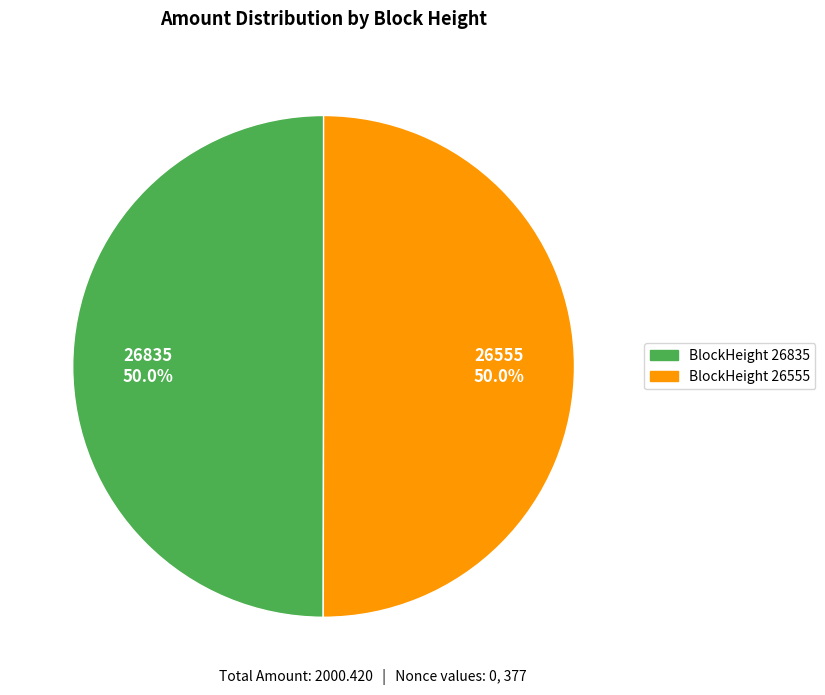

The 26555 slice represents 99% of the pie. True or false?

False